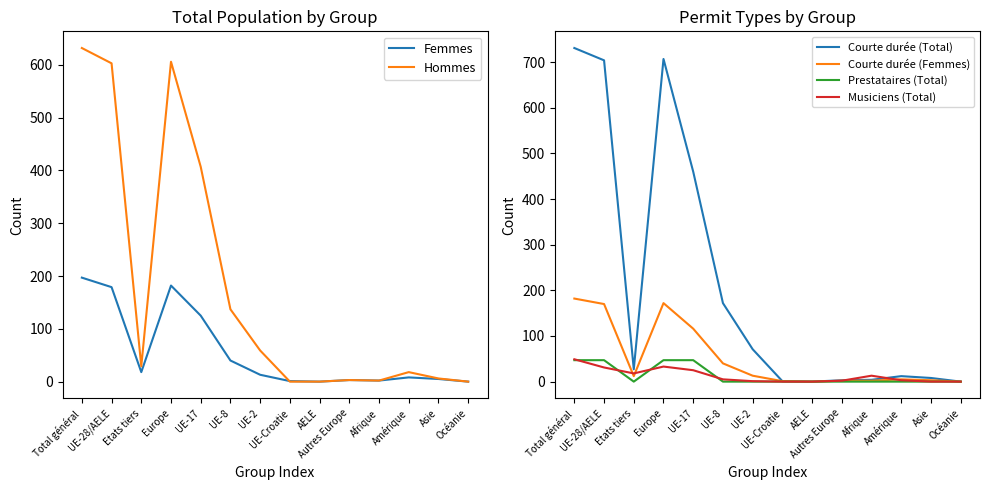

Reading left to right, list all the values displayed in this chart.

Femmes: 197	179	18	182	125	40	13	1	0	3	2	8	5	0
Hommes: 632	603	29	606	407	137	59	0	0	3	2	18	6	0
Courte durée (Total): 731	704	27	707	460	172	71	1	0	3	4	12	8	0
Courte durée (Femmes): 182	170	12	172	116	40	13	1	0	2	2	5	3	0
Prestataires (Total): 47	47	0	47	47	0	0	0	0	0	0	0	0	0
Musiciens (Total): 49	31	18	33	25	5	1	0	0	2	13	3	0	0